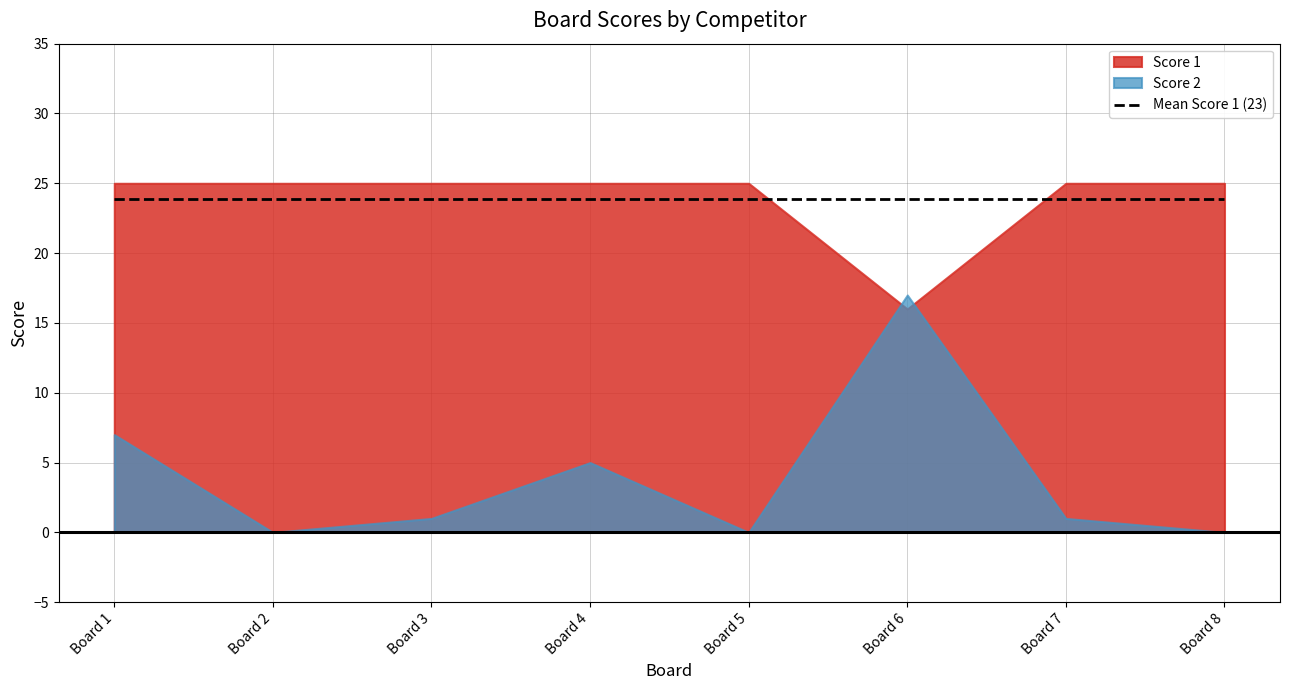

What is the spread (max minus min) of values at 8?

25